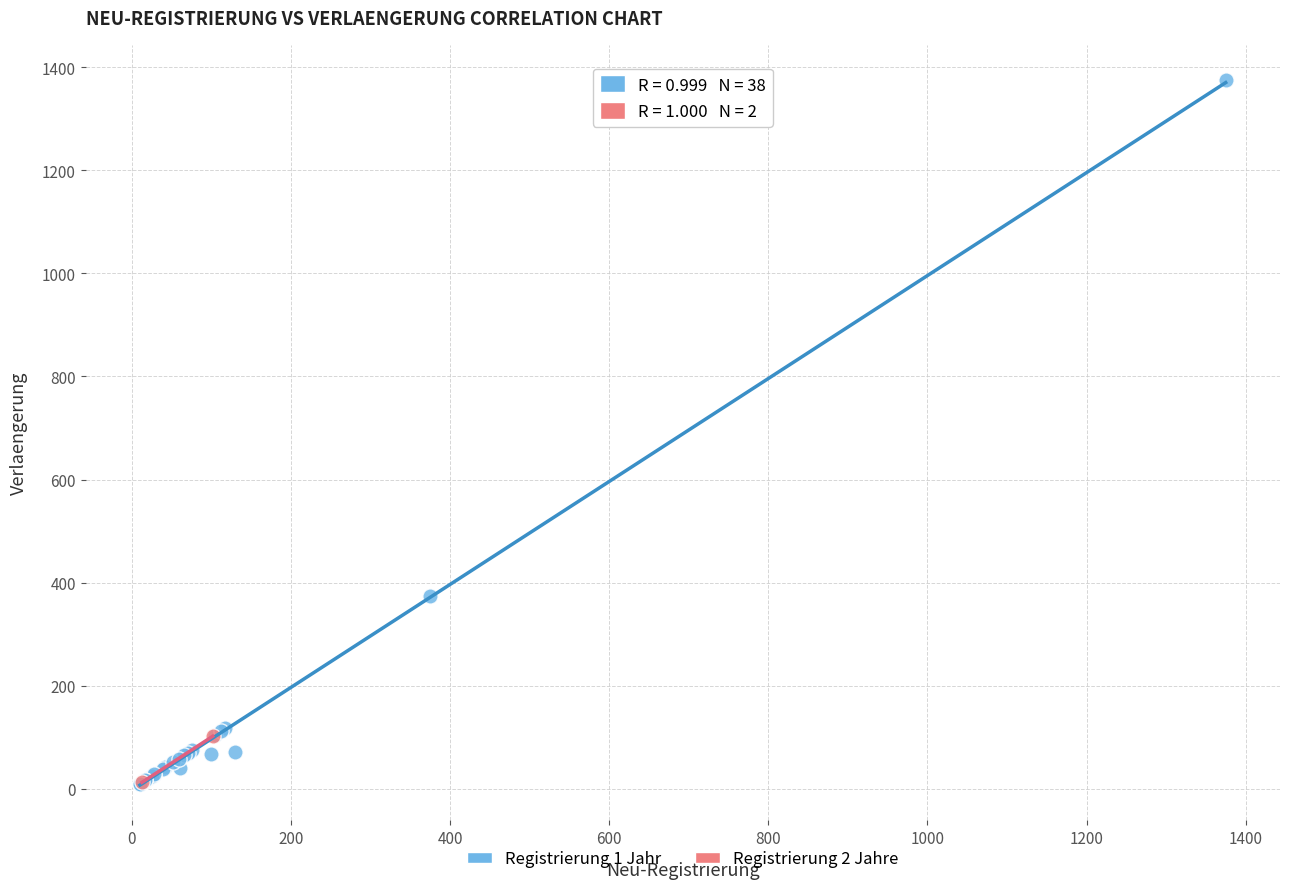

What are all the series names shown in the legend?

Registrierung 1 Jahr, Registrierung 2 Jahre